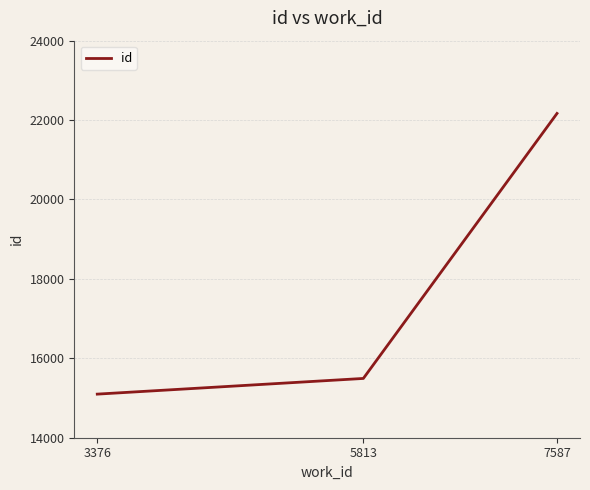

Reading left to right, extract all data points from this chart.

3376=15098	5813=15493	7587=22167